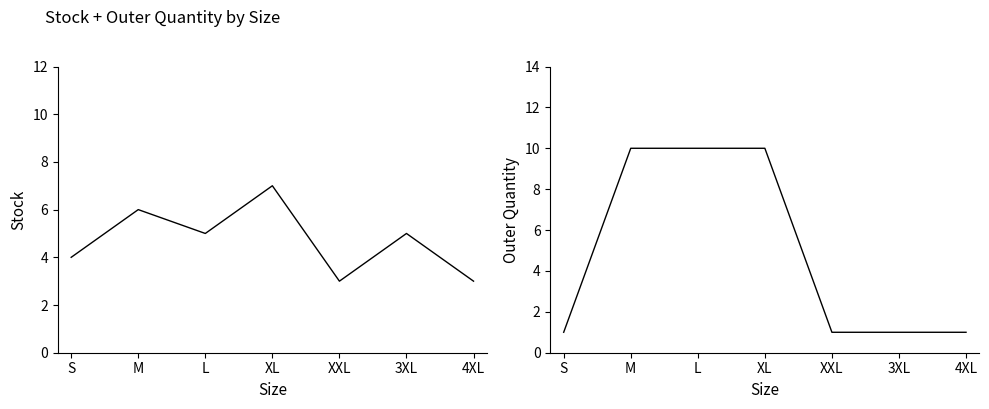

What is the label of the 7th point from the left?

4XL